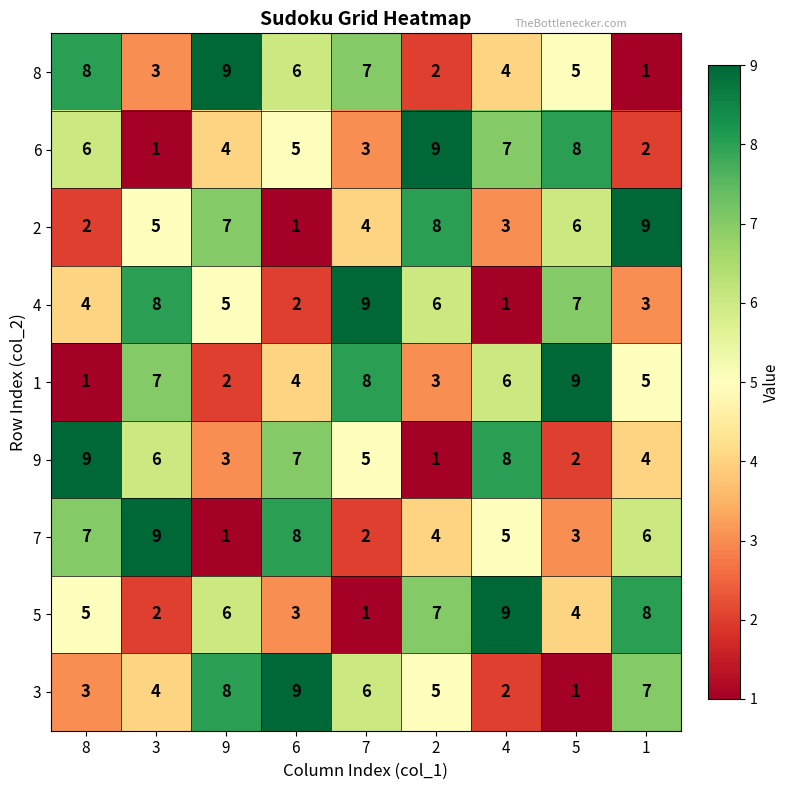

What is the total value across all series at 8?

45